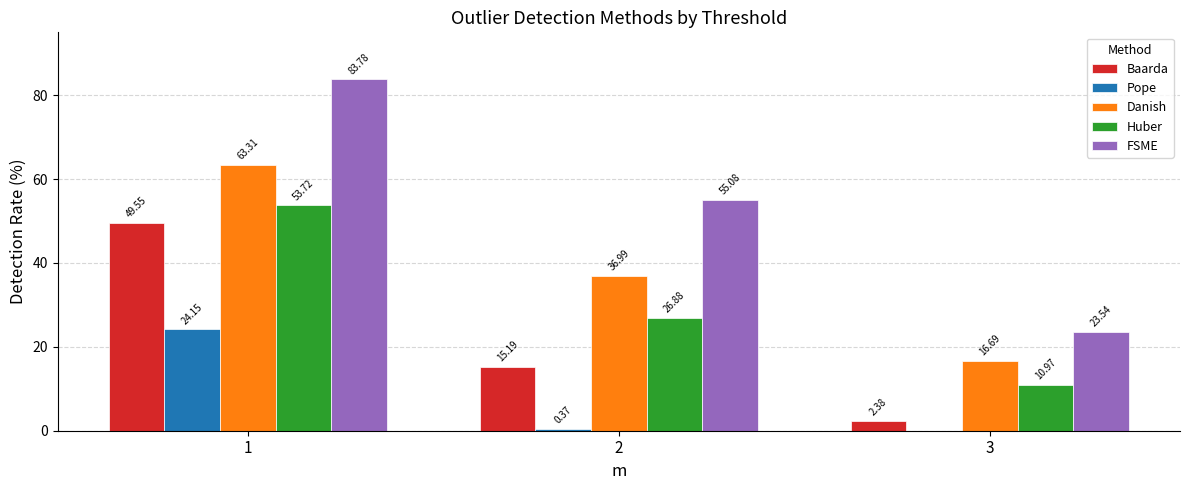

What is the spread (max minus min) of values at 2?

54.7